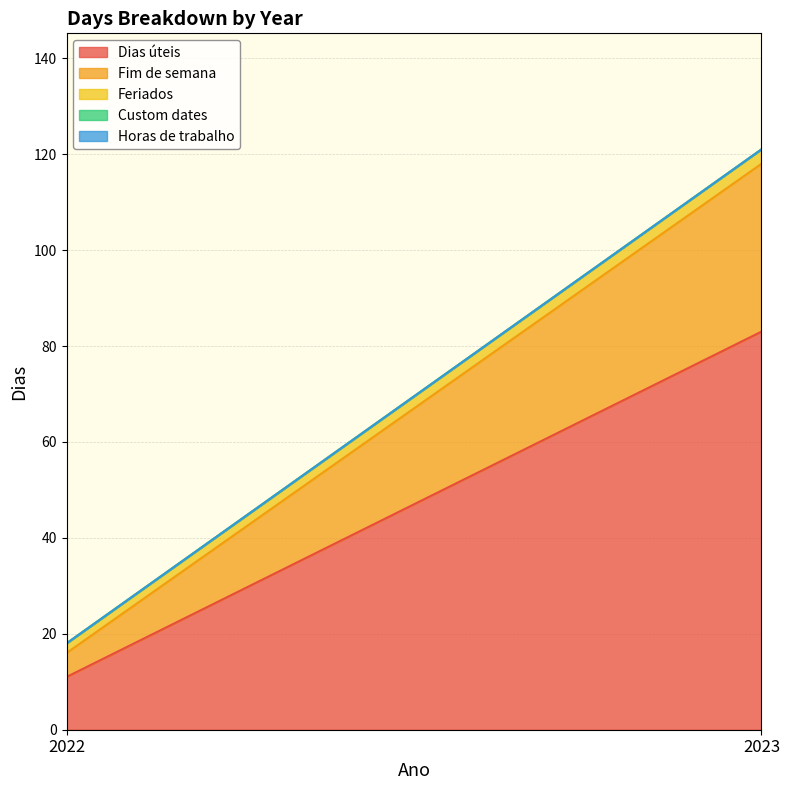

What is the average value of the Fim de semana series?

20